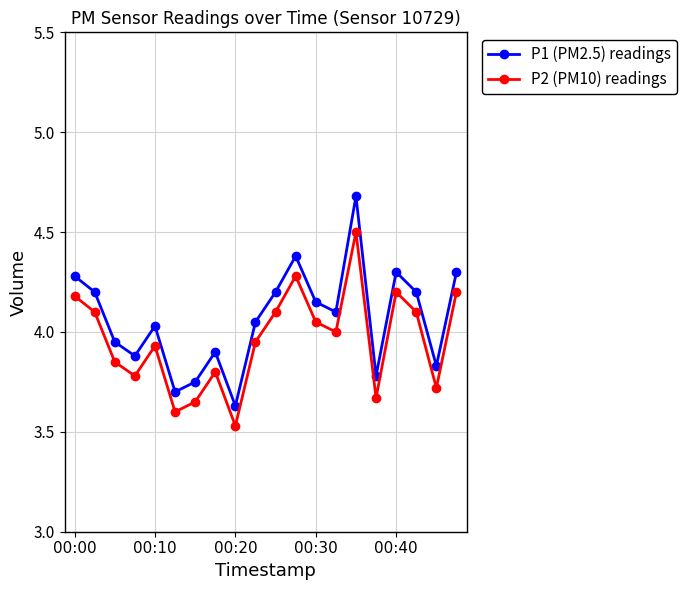

What is the average value of the P1 (PM2.5) readings series?

4.1